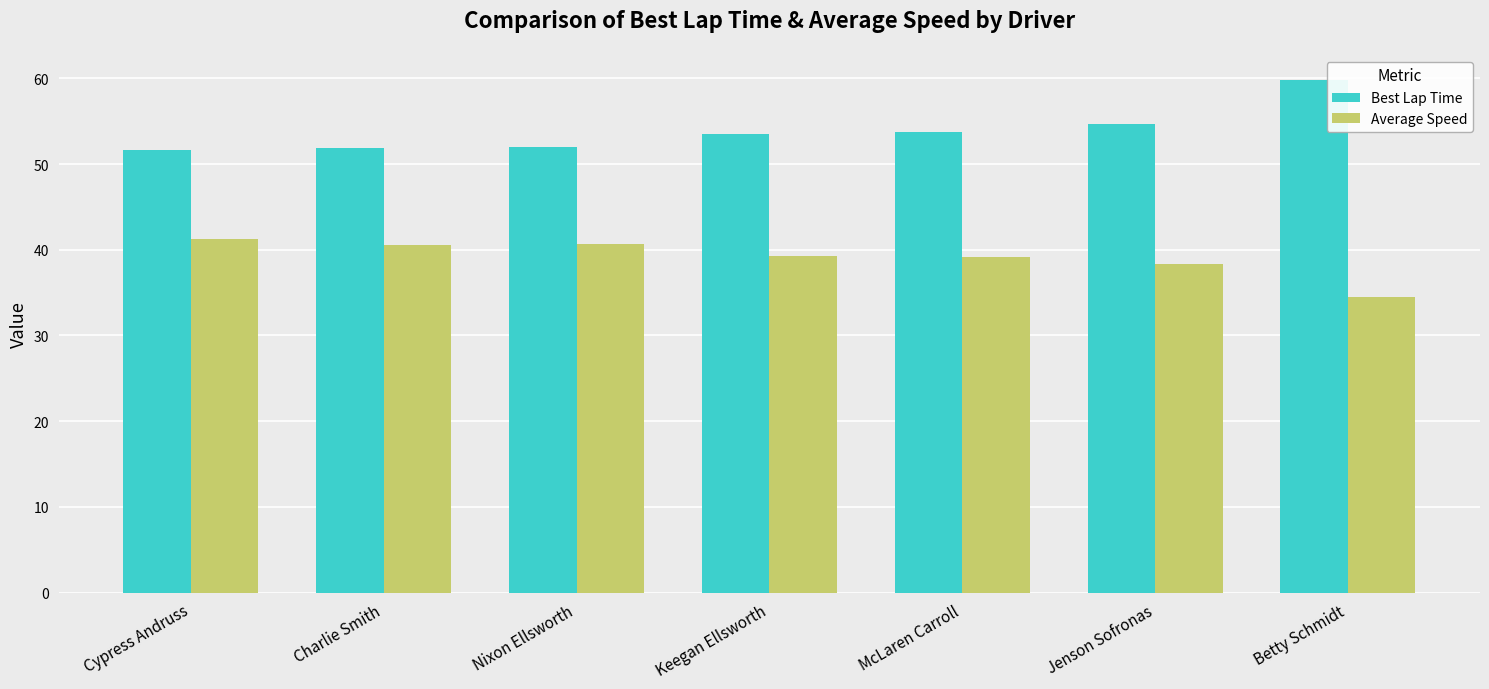

What is the sum of all Average Speed values?

273.7